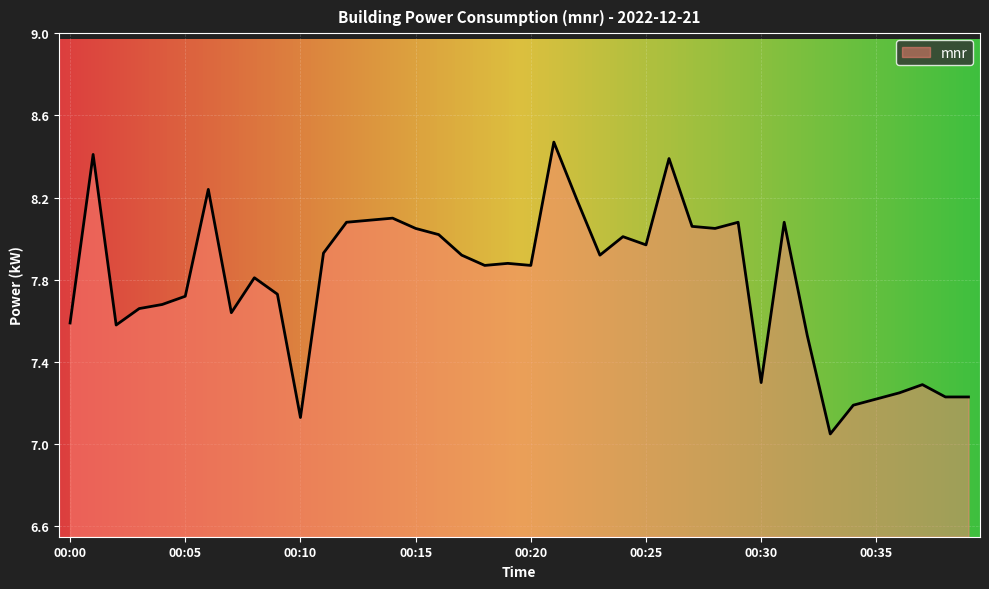

What is the smallest value displayed?

7.0